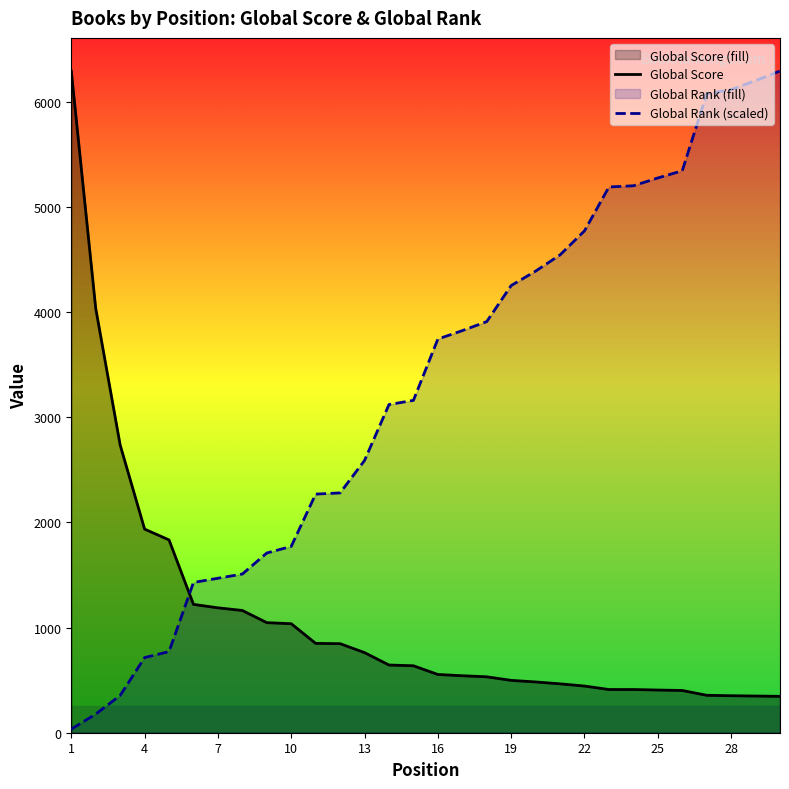

Reading left to right, what are all the values shown in this chart?

Global Score: 6295.0	4037.0	2737.0	1937.0	1834.0	1221.0	1188.0	1163.0	1047.0	1037.0	850.0	847.0	762.0	644.0	637.0	554.0	542.0	532.0	498.0	483.0	465.0	444.0	411.0	411.0	406.0	402.0	356.0	352.0	349.0	346.0
Global Rank (scaled): 34.3	177.2	354.5	714.7	771.9	1429.4	1469.4	1509.4	1709.5	1772.4	2269.9	2281.3	2590.0	3121.8	3161.8	3745.0	3825.0	3910.8	4253.8	4391.1	4545.4	4774.1	5191.5	5203.0	5277.3	5345.9	6077.7	6117.8	6203.5	6295.0